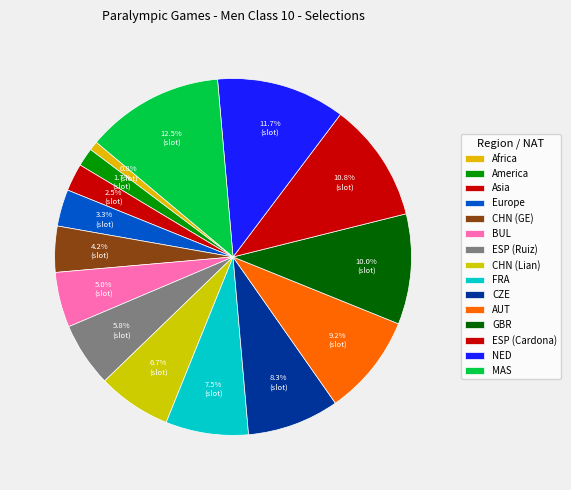

True or false: GBR accounts for 1% of the total.

False